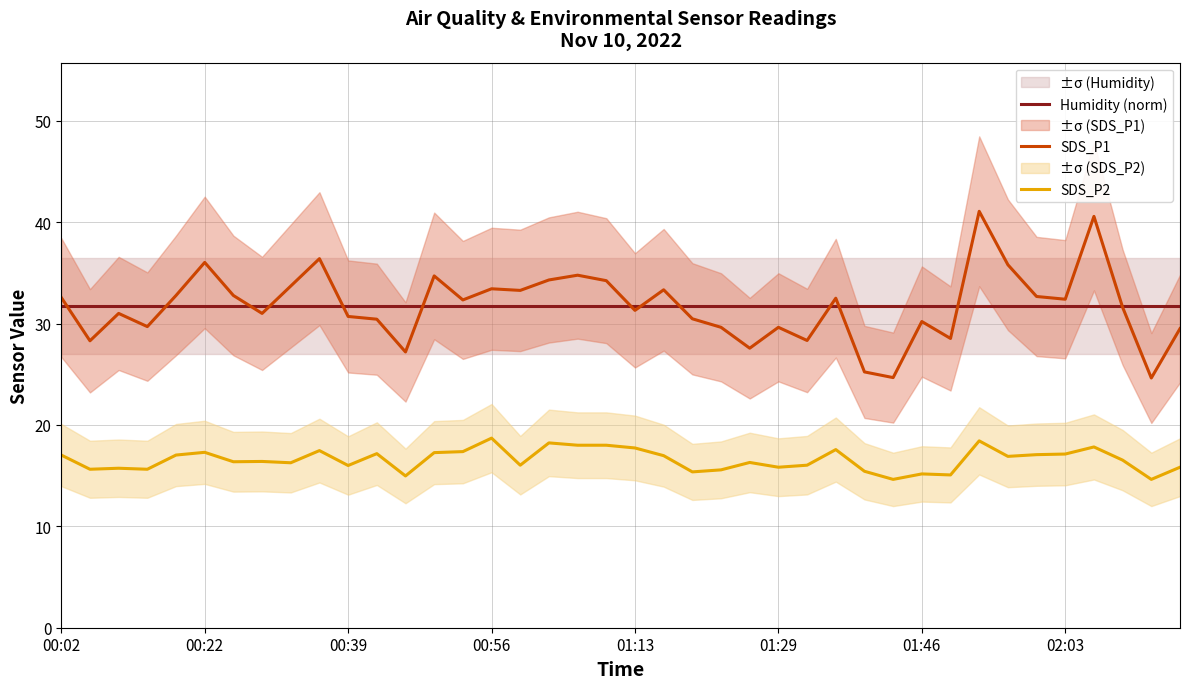

True or false: SDS_P2 and Humidity (norm) cross at least once.

False